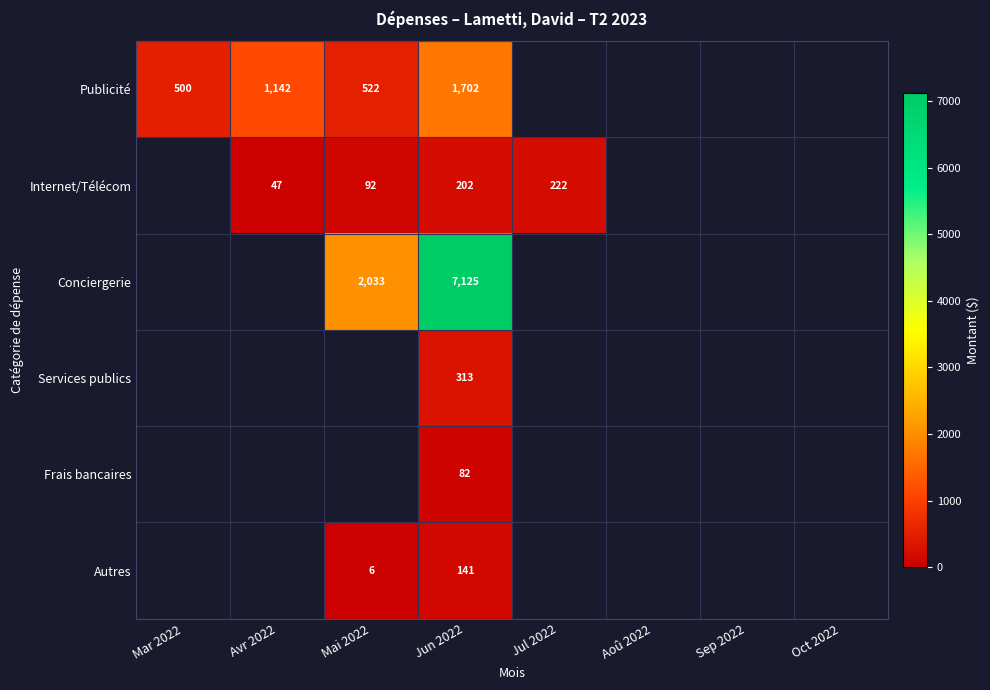

What is the spread (max minus min) of values at Jun 2022?

7043